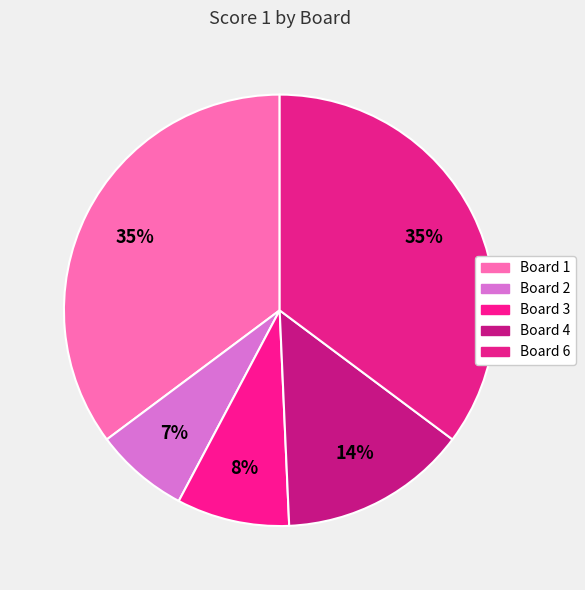

How many segments does this pie chart have?

5